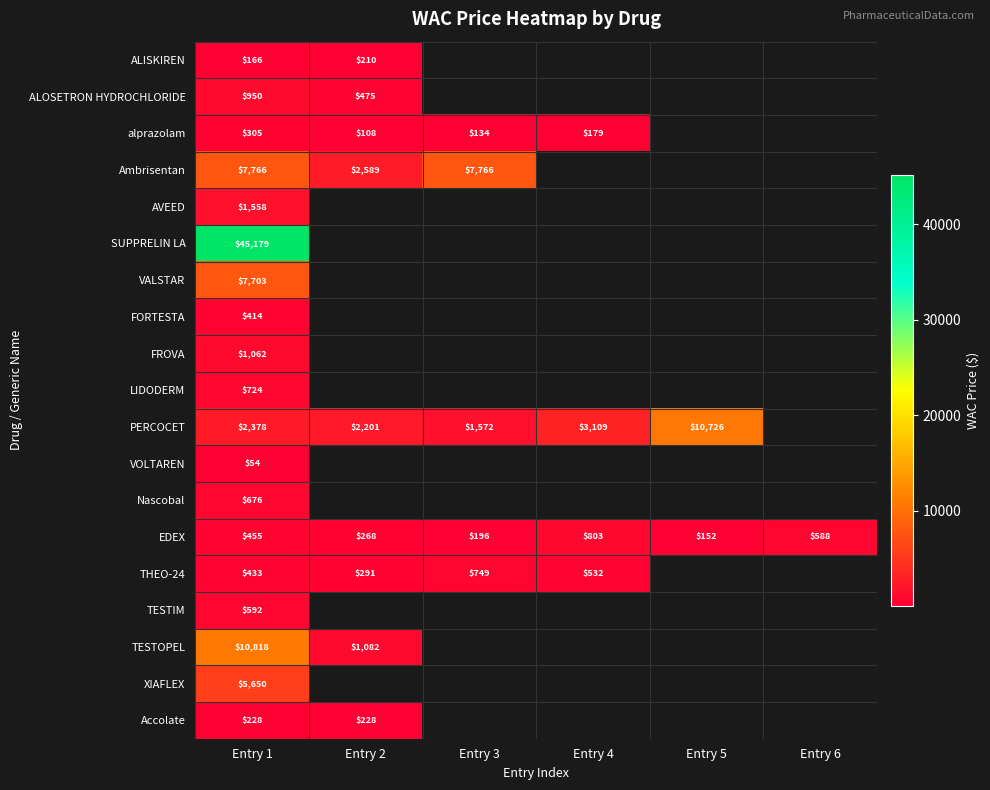

Is the value of VALSTAR at Entry 1 greater than the value of SUPPRELIN LA at Entry 1?

No